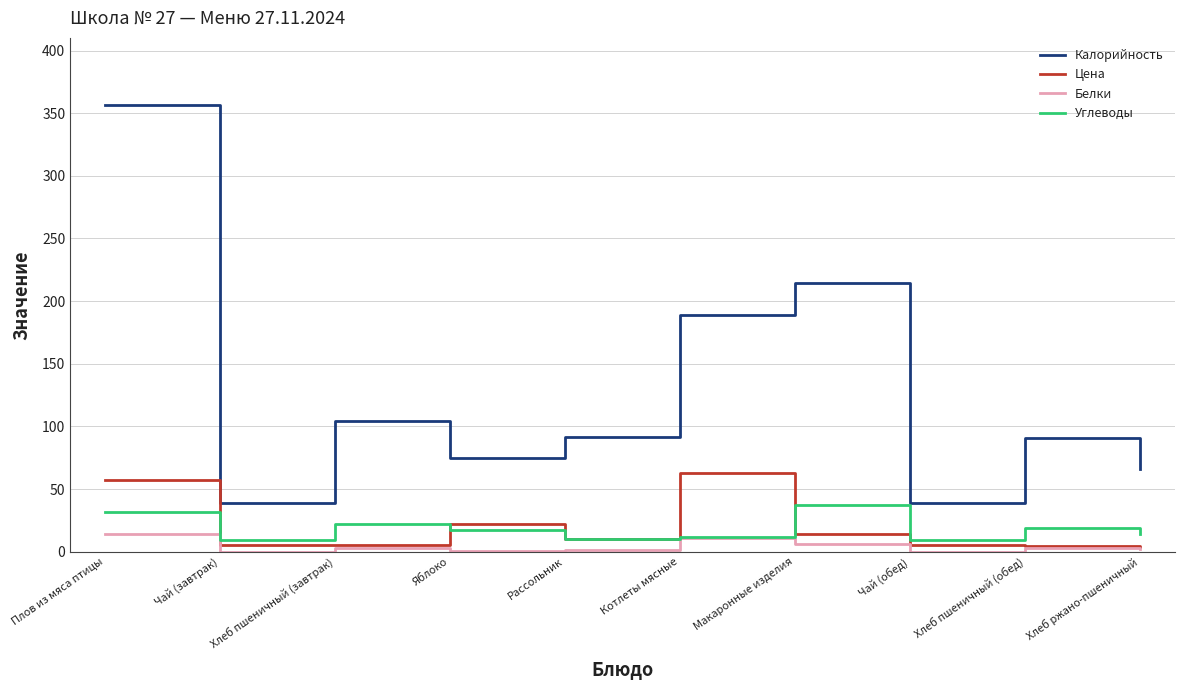

The Цена series shows 5.3 at Чай (обед). True or false?

True